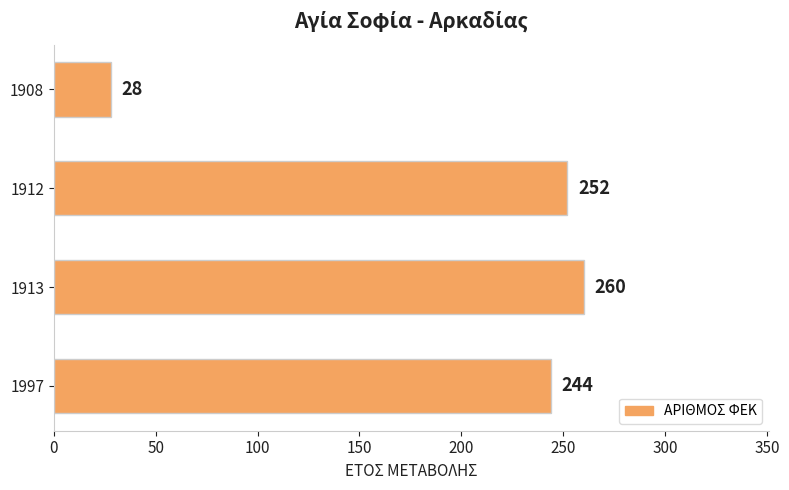

Are the bars horizontal?

Yes